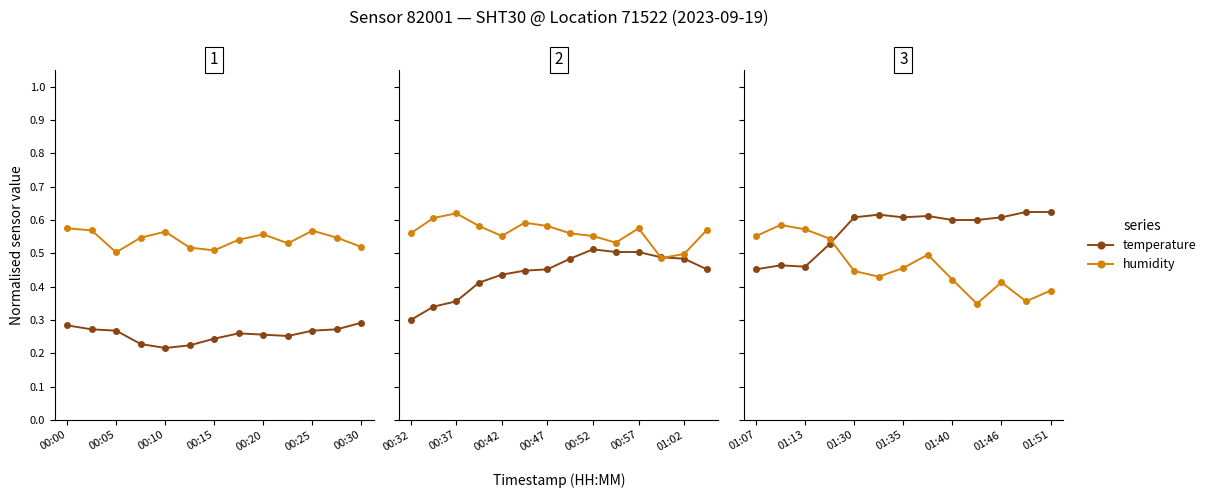

The value of temperature at 9 is 0.6. True or false?

True